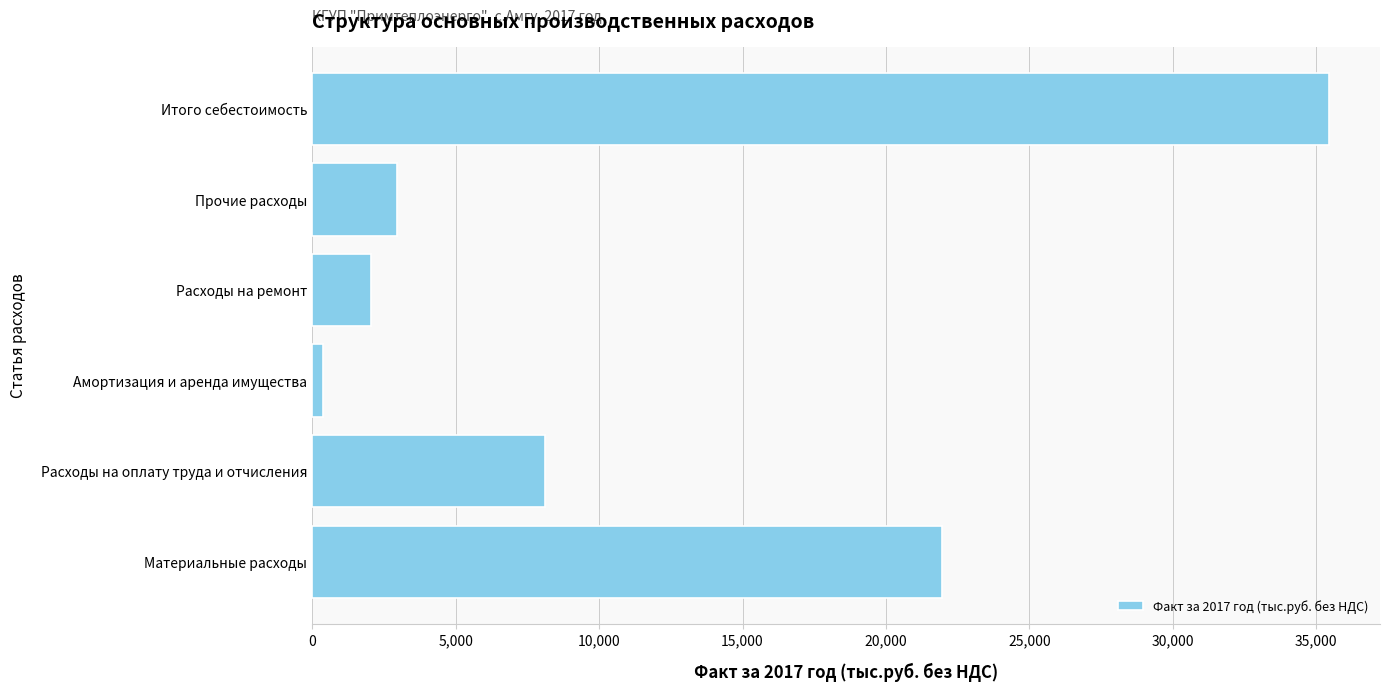

Reading top to bottom, what are all the values shown in this chart?

35451.4	2966.1	2040.9	380.3	8097.8	21966.2